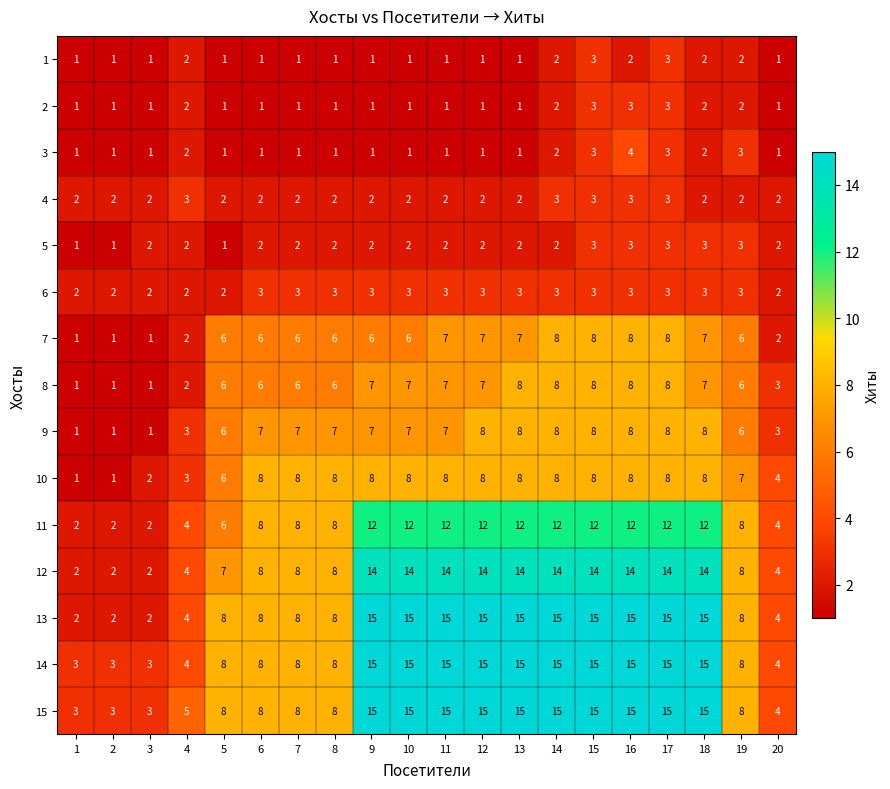

What is the sum of all 9 values?

119